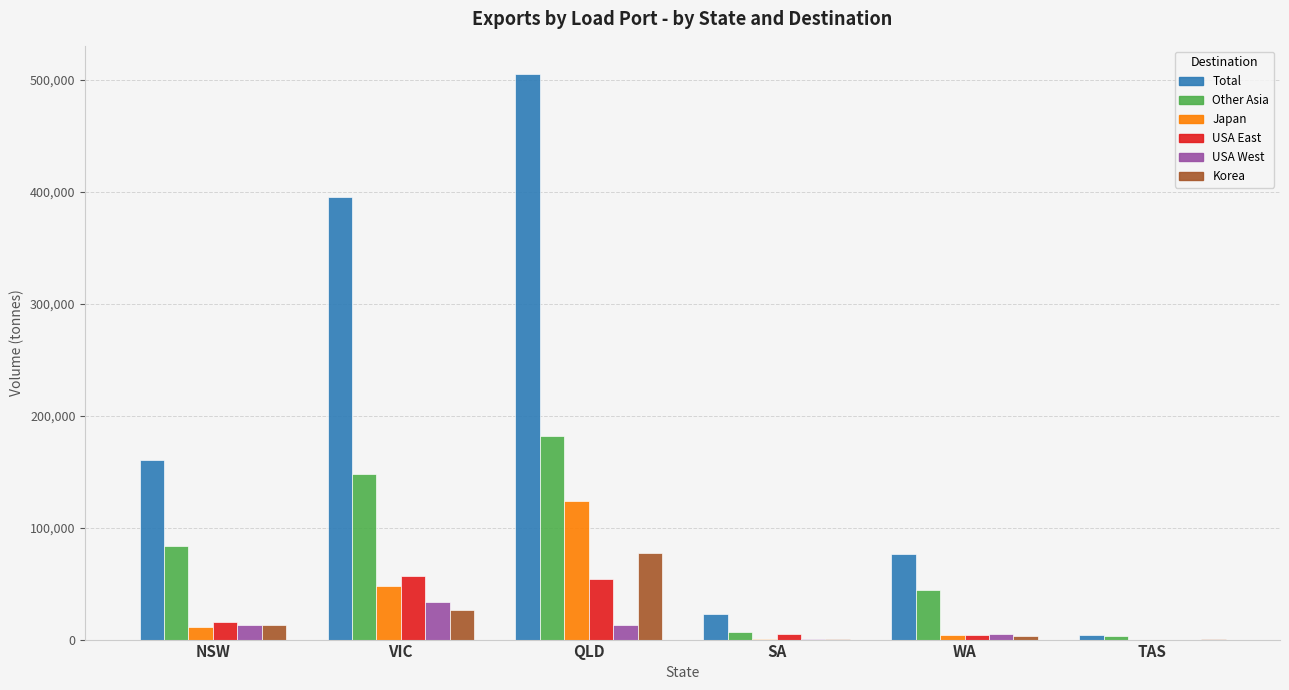

What is the sum of all Korea values?

120806